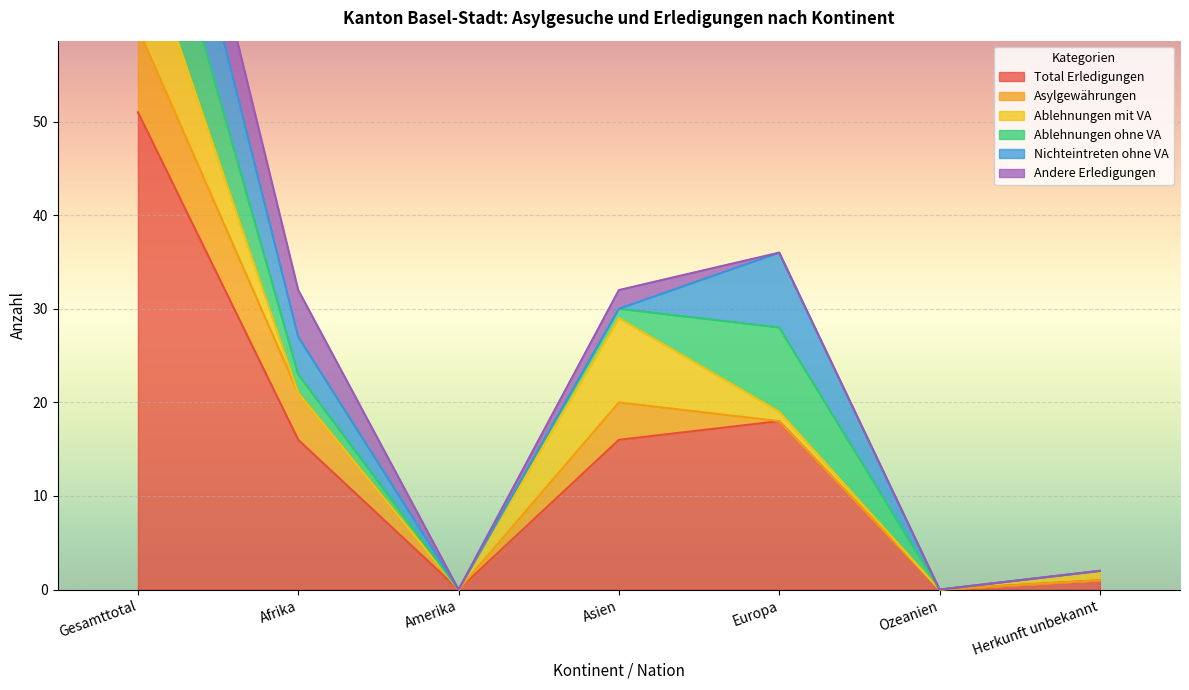

Reading left to right, extract all data points from this chart.

Total Erledigungen: 51	16	0	16	18	0	1
Asylgewährungen: 9	5	0	4	0	0	0
Ablehnungen mit VA: 11	0	0	9	1	0	1
Ablehnungen ohne VA: 12	2	0	1	9	0	0
Nichteintreten ohne VA: 12	4	0	0	8	0	0
Andere Erledigungen: 7	5	0	2	0	0	0